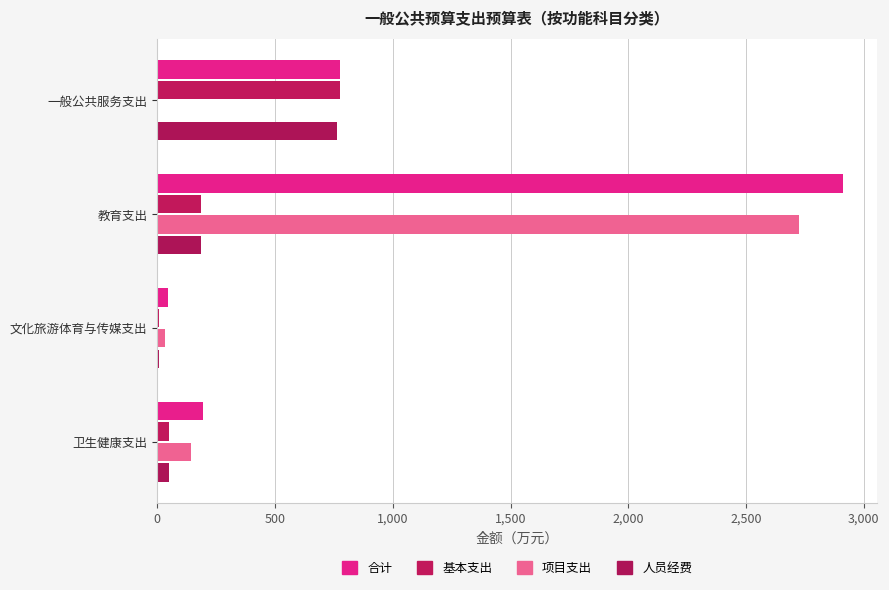

At which label is 人员经费 closest to 387?

教育支出